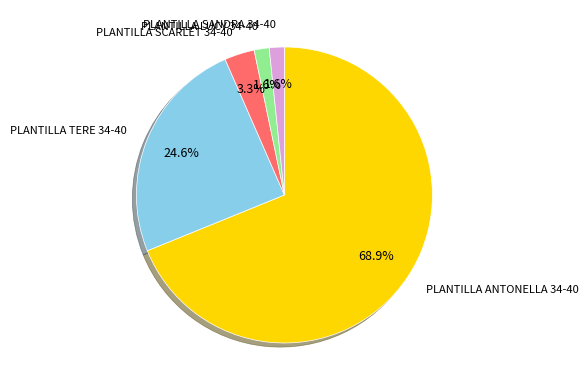

True or false: PLANTILLA SANDRA 34-40 accounts for 9% of the total.

False